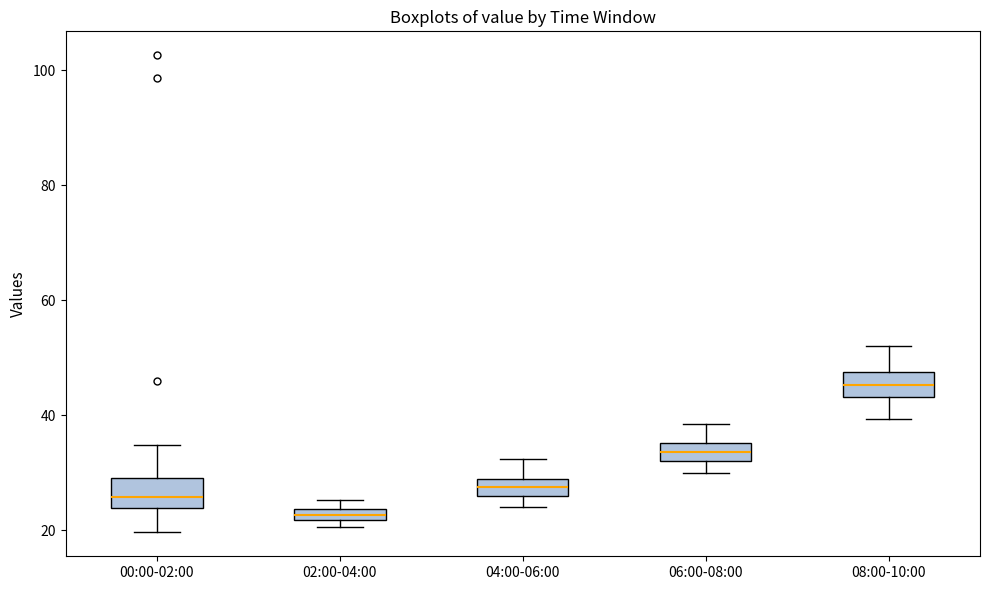

Where is the lower edge of the box for 04:00-06:00 on the y-axis? The values are not printed on the chart, so give them approximately, as read against the axis.

26